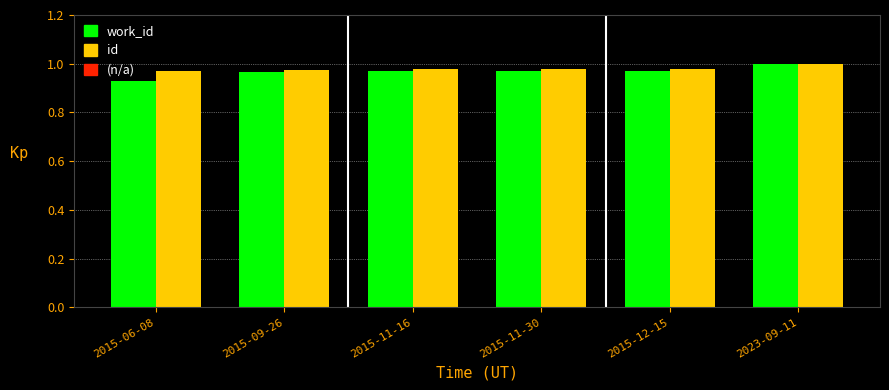

How many bars are there in each group?

2